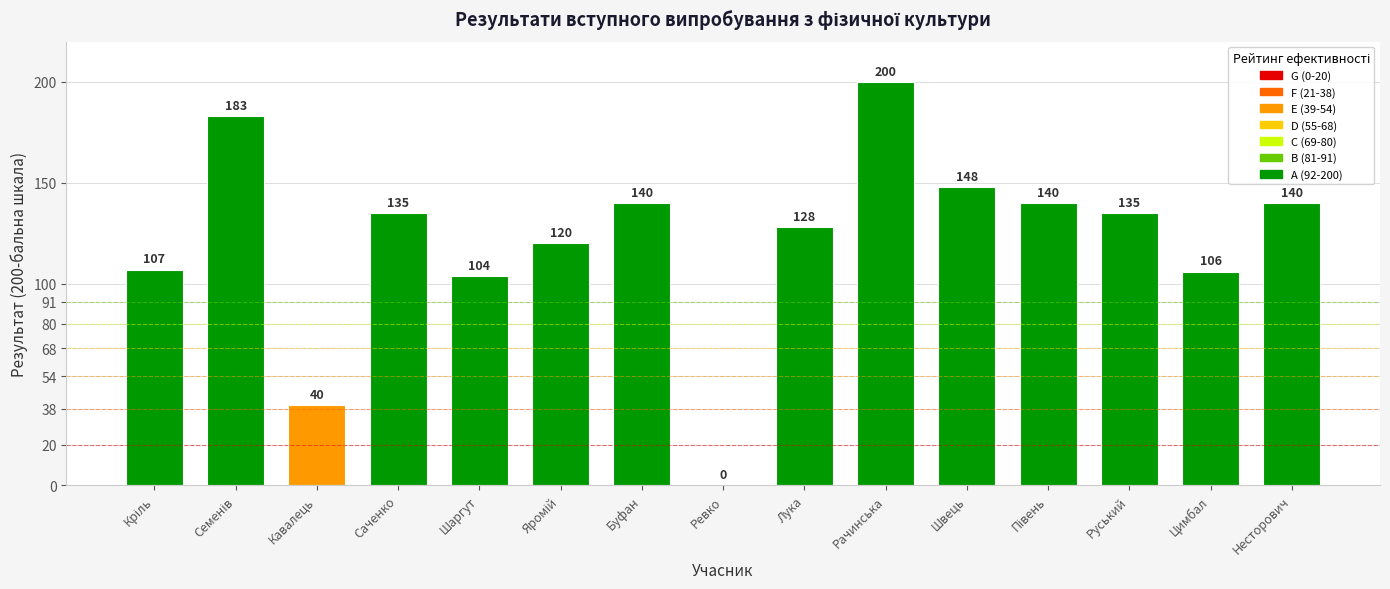

Is it true that the value at Руський is 135?

True